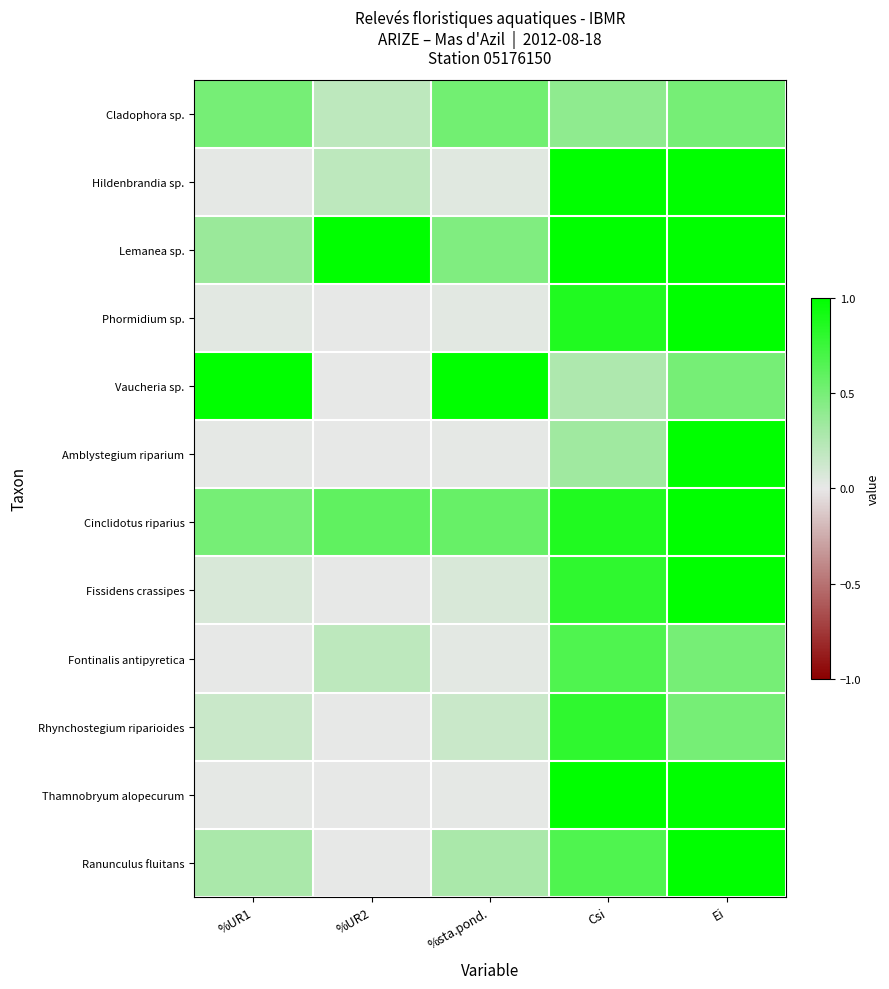

At how many categories does at least one series exceed 0?

5